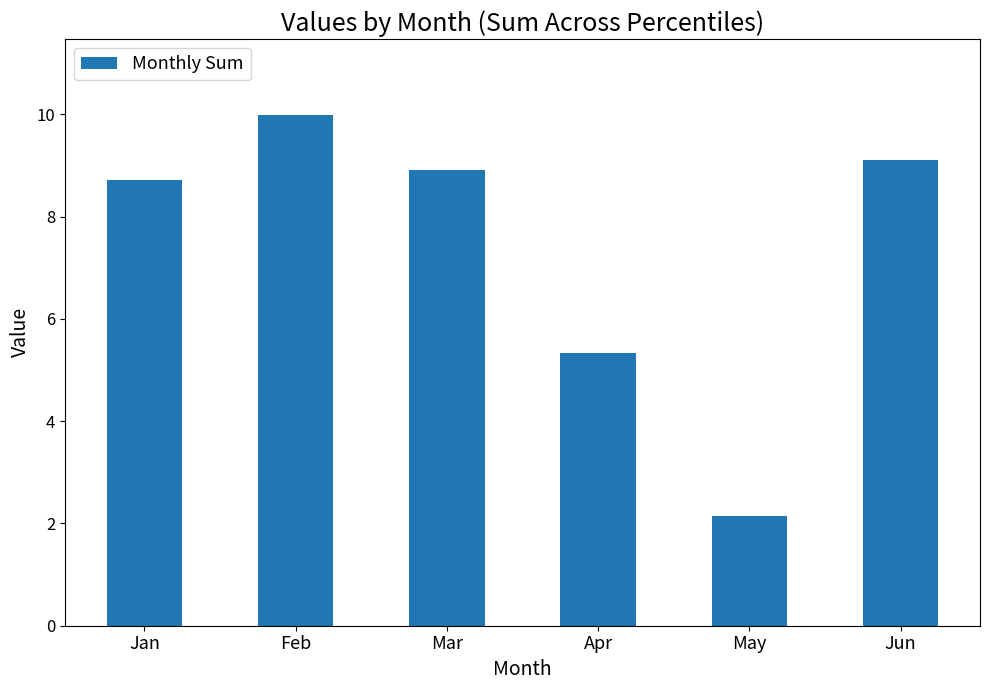

Count the number of values greater than 8.

4